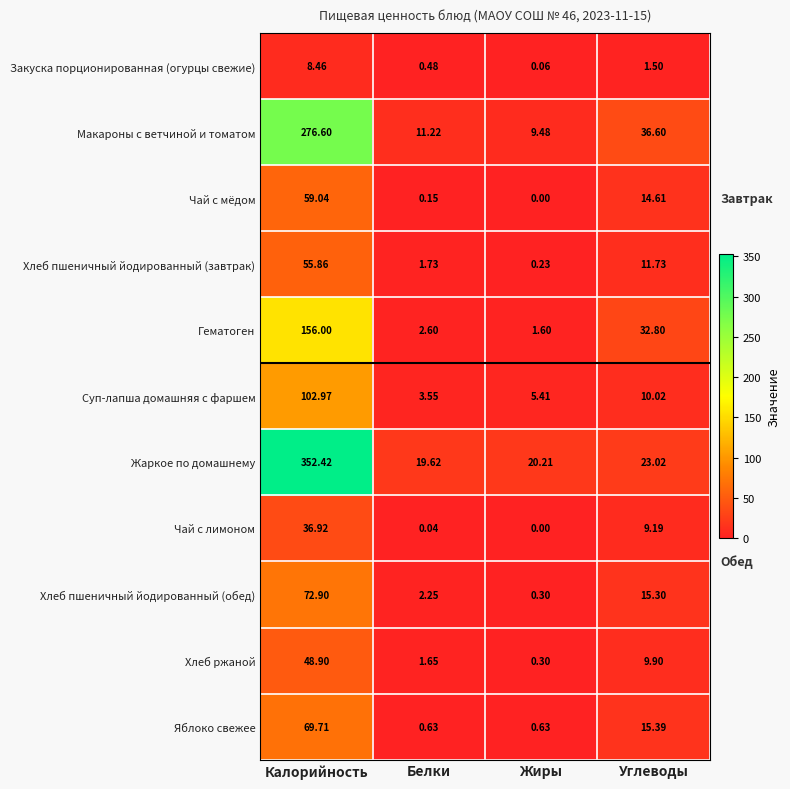

List the series in order of their peak value, lowest first.

Закуска порционированная (огурцы свежие), Чай с лимоном, Хлеб ржаной, Хлеб пшеничный йодированный (завтрак), Чай с мёдом, Яблоко свежее, Хлеб пшеничный йодированный (обед), Суп-лапша домашняя с фаршем, Гематоген, Макароны с ветчиной и томатом, Жаркое по домашнему